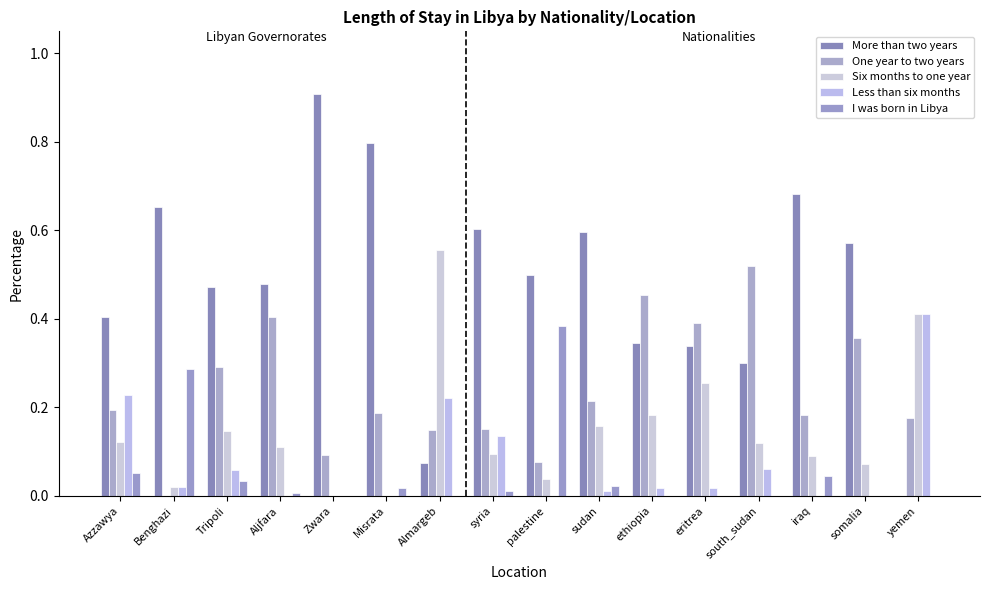

Is the value of Six months to one year at sudan greater than the value of I was born in Libya at Tripoli?

Yes